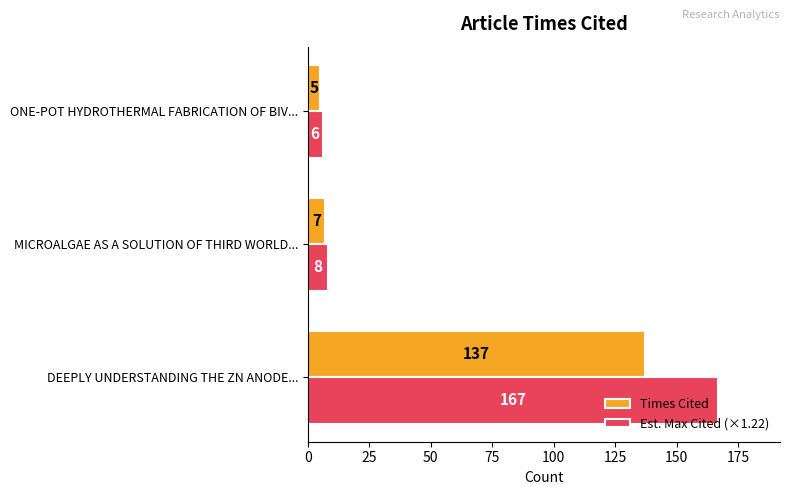

The value of Times Cited at DEEPLY UNDERSTANDING THE ZN ANODE... is 137. True or false?

True